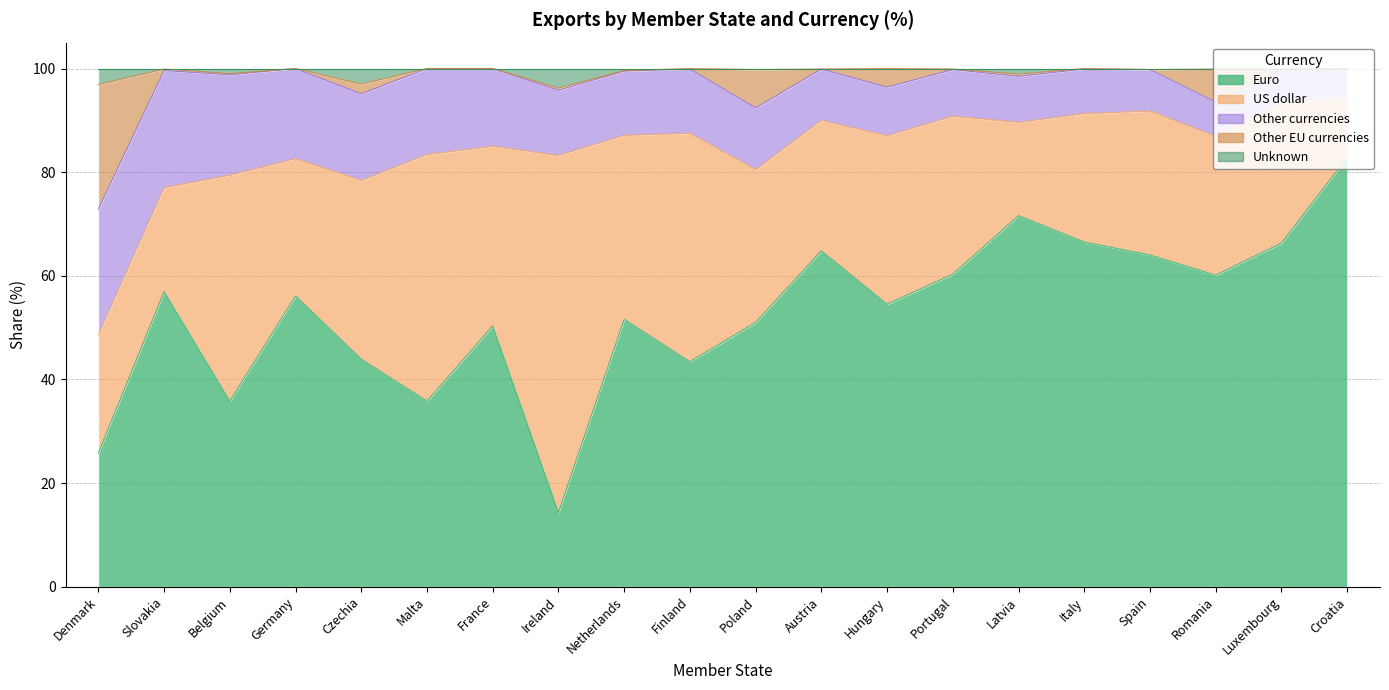

Is it true that Euro equals 12.8 at Denmark?

False